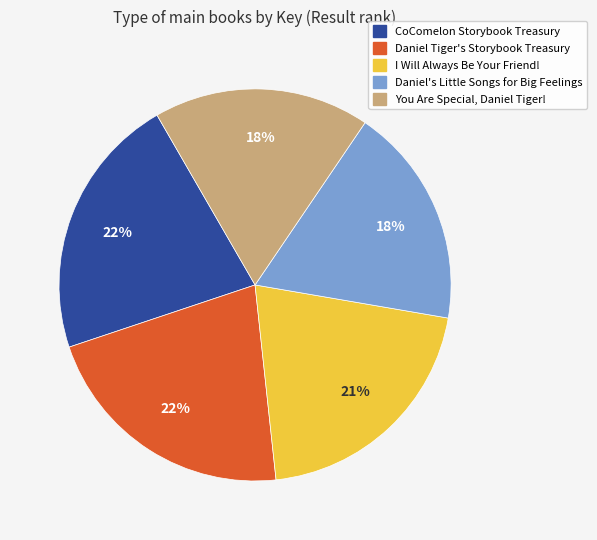

Does any single category account for the majority?

No